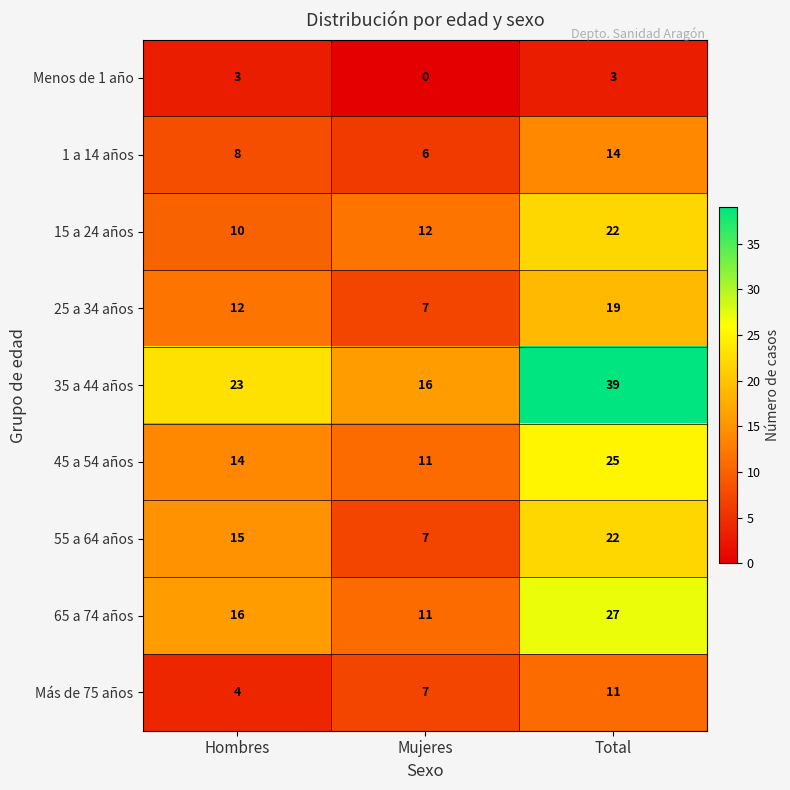

The value of 55 a 64 años at Hombres is 15. True or false?

True